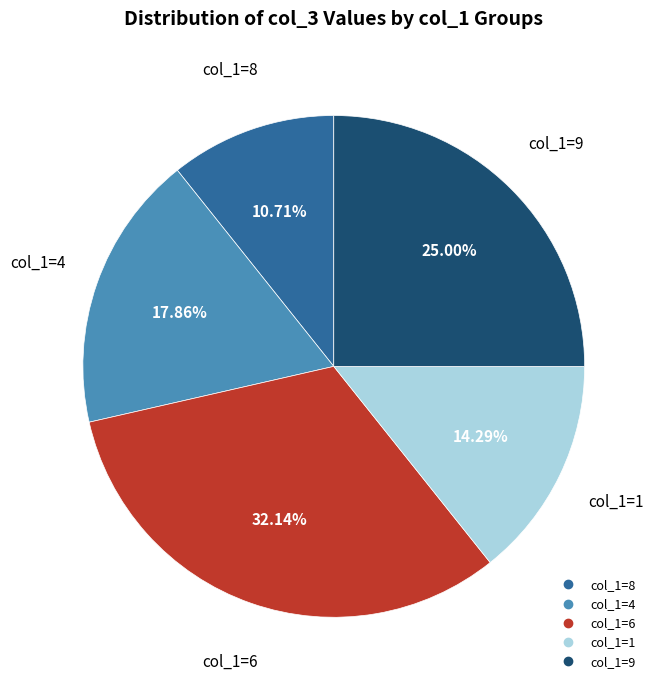

To the nearest percent, what is the average slice percentage?

20%